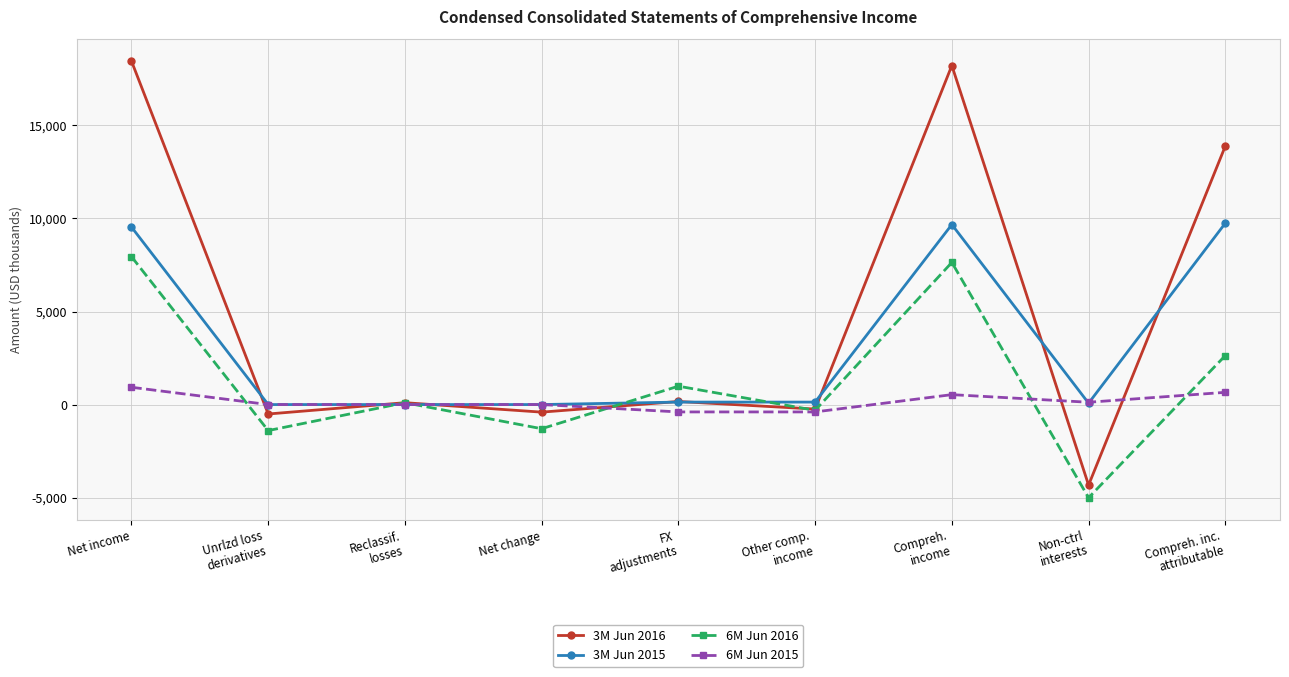

What position from the right is Reclassif.
losses?

7